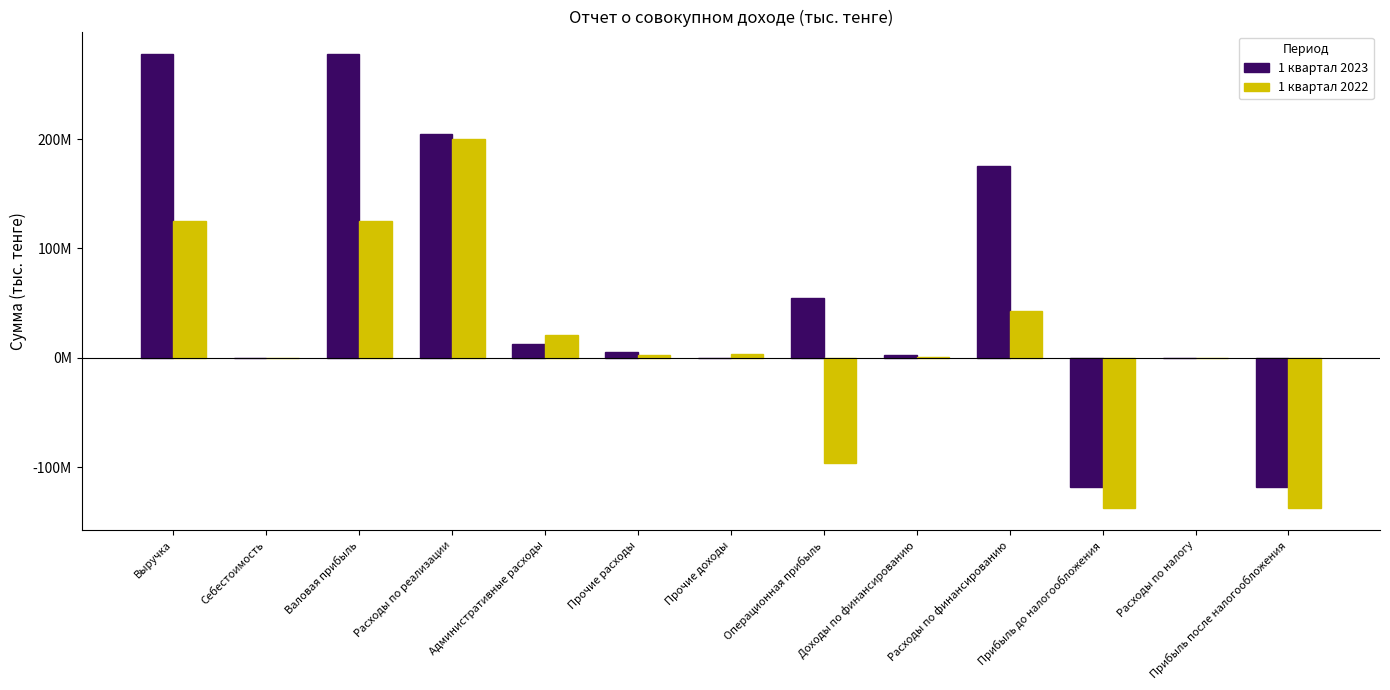

Between Себестоимость and Прибыль до налогообложения, which series saw the biggest shift?

1 квартал 2022